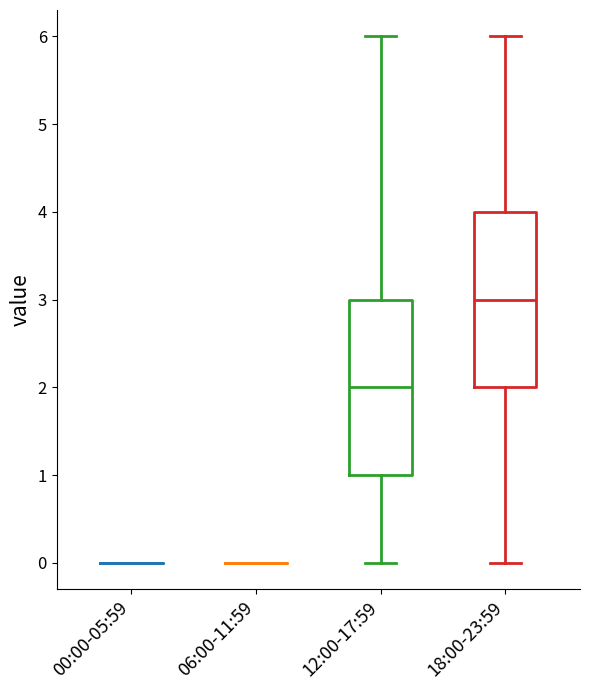

Reading left to right, transcribe this box plot: for each box, give where its median line is, the range the box spans, and where its two whiskers end, as read against the y-axis. The values are not printed on the chart, so give them approximately, as read against the axis.

00:00-05:59: box collapsed to a line at 0, whiskers 0 to 0
06:00-11:59: box collapsed to a line at 0, whiskers 0 to 0
12:00-17:59: median 2, box 1 to 3, whiskers 0 to 6
18:00-23:59: median 3, box 2 to 4, whiskers 0 to 6